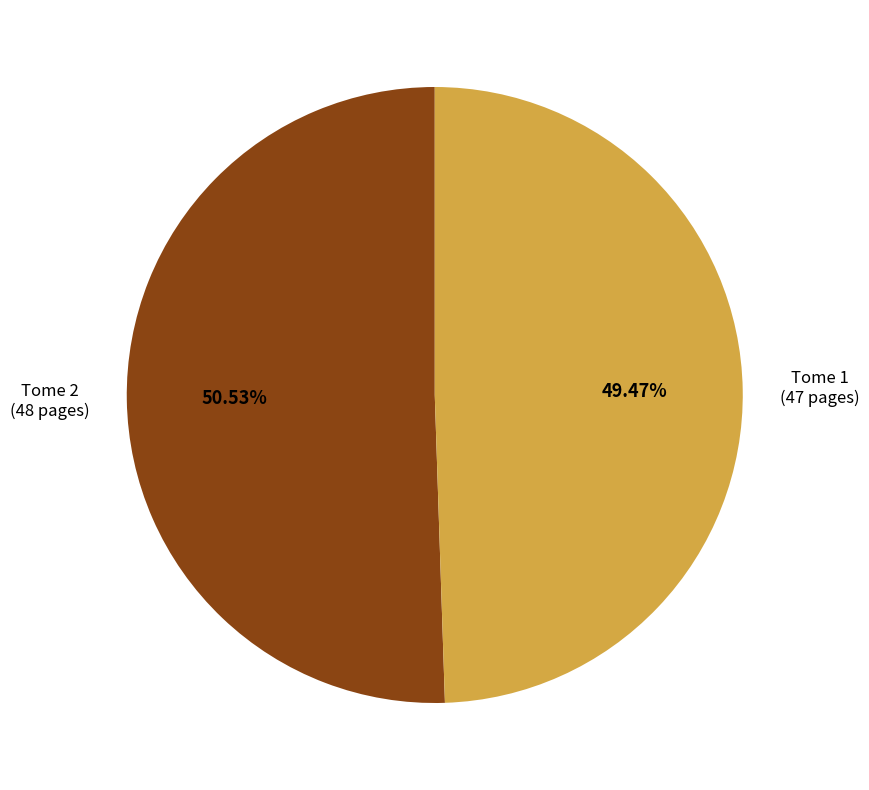

How many slices are in this pie chart?

2